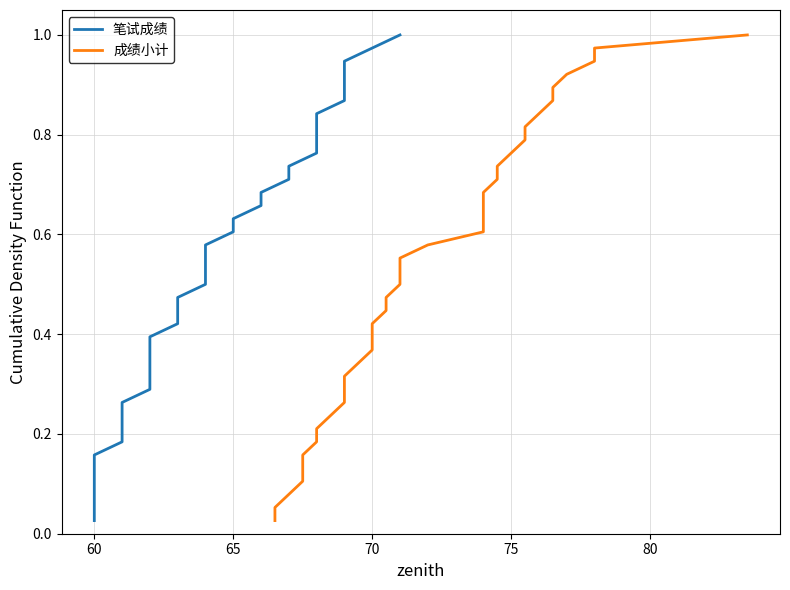

Count the number of categories in the chart.

38